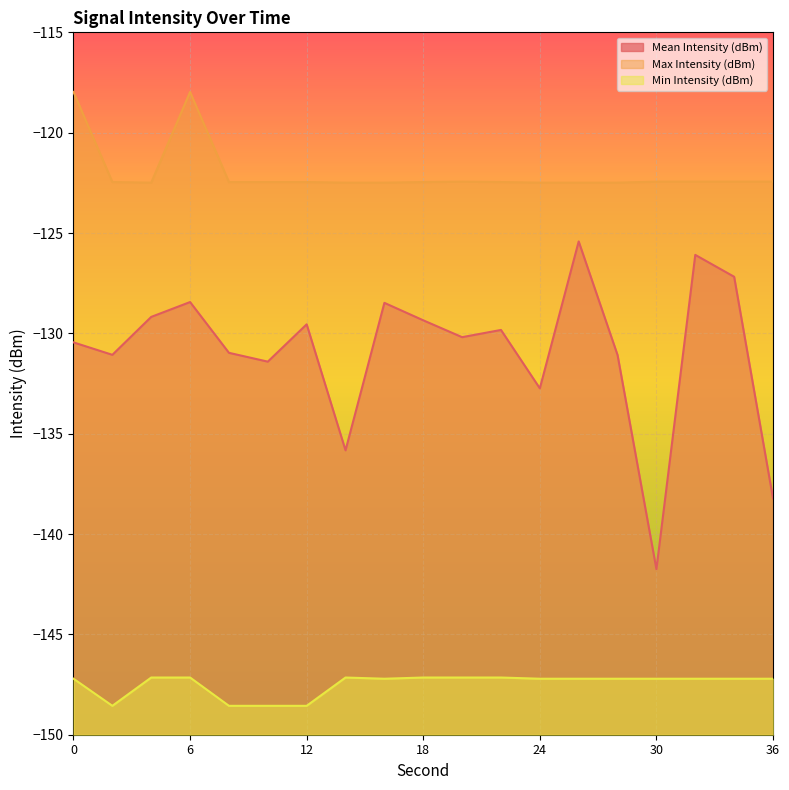

The value of Max Intensity (dBm) at 24 is -122.5. True or false?

True